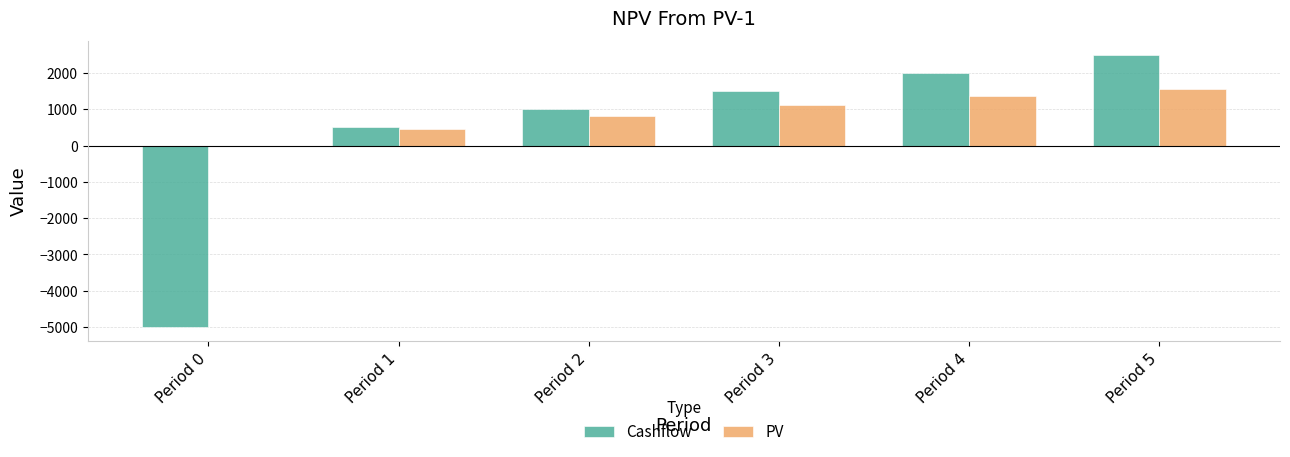

Which series has the largest range (max minus min)?

Cashflow